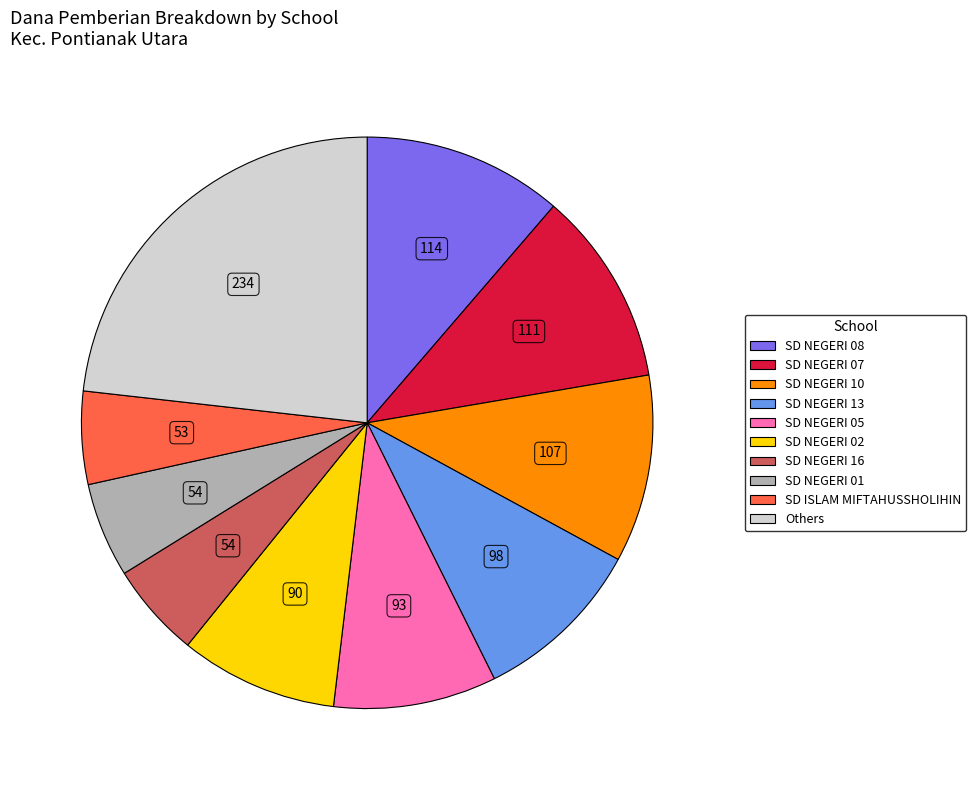

Does any single category account for the majority?

No